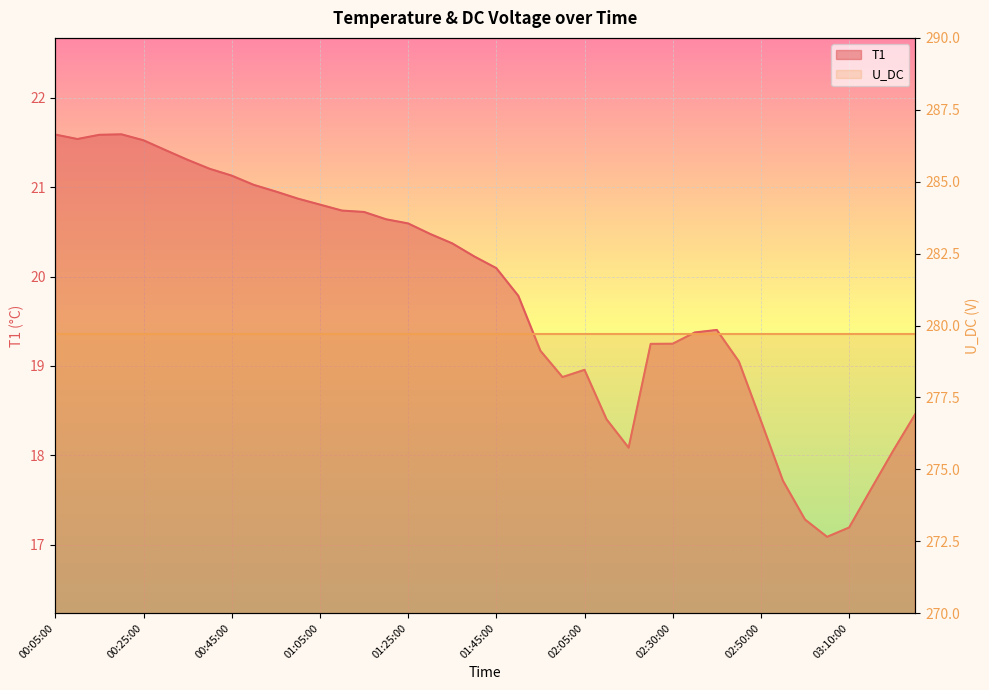

Rank the categories by value from highest to lowest.

00:20:00, 00:05:00, 00:15:00, 00:10:00, 00:25:00, 00:30:00, 00:35:00, 00:40:00, 00:45:00, 00:50:00, 00:55:00, 01:00:00, 01:05:00, 01:10:00, 01:15:00, 01:20:00, 01:25:00, 01:30:00, 01:35:00, 01:40:00, 01:45:00, 01:50:00, 02:40:00, 02:35:00, 02:30:00, 02:25:00, 01:55:00, 02:45:00, 02:05:00, 02:00:00, 03:25:00, 02:10:00, 02:50:00, 02:15:00, 03:20:00, 02:55:00, 03:15:00, 03:00:00, 03:10:00, 03:05:00